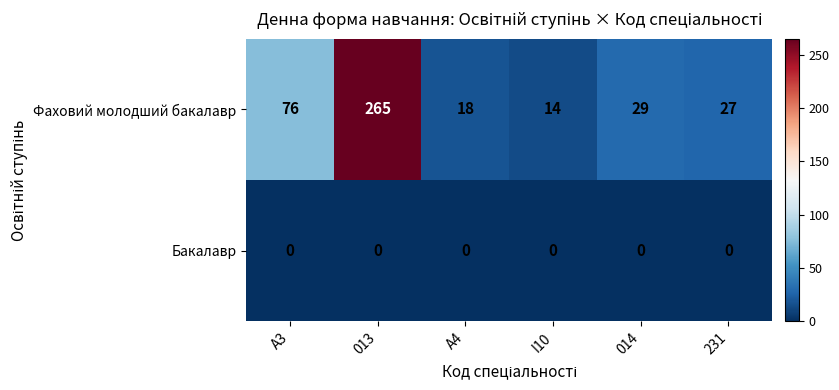

Which series has the largest total across all categories?

Фаховий молодший бакалавр